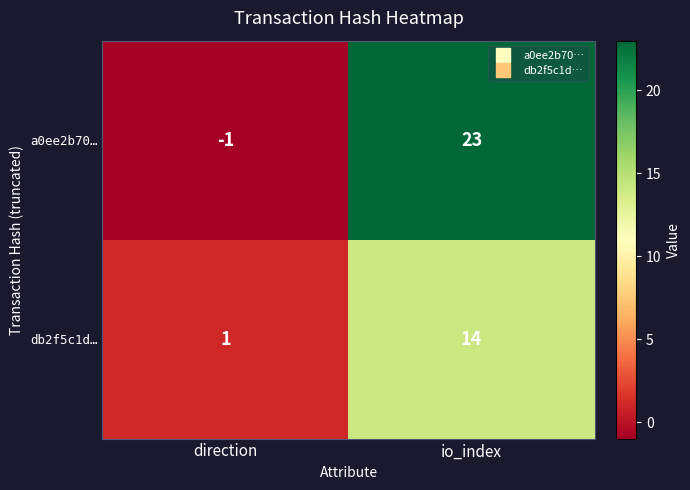

At which label is a0ee2b70… closest to 11?

direction